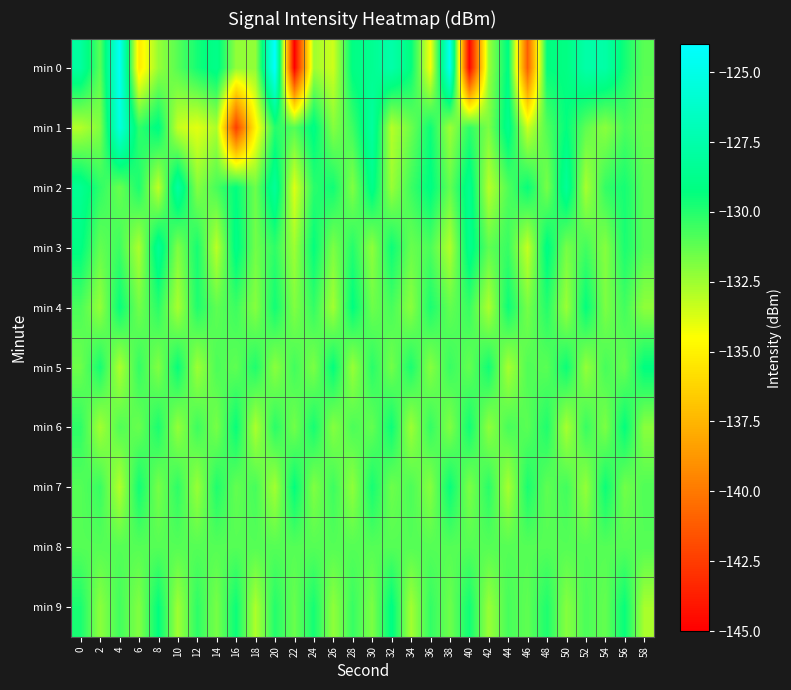

Reading right to left, what are all the values shown in this chart?

min 0: 58=-131.1	56=-129.7	54=-127.7	52=-127.6	50=-129.1	48=-129.3	46=-141.1	44=-129.1	42=-132.4	40=-144.9	38=-124.7	36=-134.3	34=-129.3	32=-127.5	30=-128.6	28=-129.1	26=-133.5	24=-132.5	22=-145.1	20=-124.1	18=-132.2	16=-132.2	14=-128.8	12=-129.7	10=-131.0	8=-132.4	6=-135.3	4=-124.5	2=-131.1	0=-128.0
min 1: 58=-131.4	56=-130.8	54=-132.1	52=-131.2	50=-129.3	48=-130.9	46=-133.4	44=-128.7	42=-131.8	40=-130.2	38=-132.5	36=-129.5	34=-131.5	32=-133.0	30=-128.0	28=-130.5	26=-132.0	24=-129.0	22=-131.0	20=-130.0	18=-134.9	16=-142.5	14=-132.8	12=-133.9	10=-133.3	8=-129.1	6=-130.2	4=-125.4	2=-131.9	0=-132.9
min 2: 58=-131.1	56=-129.7	54=-130.3	52=-132.7	50=-128.3	48=-131.7	46=-129.4	44=-130.9	42=-133.0	40=-128.6	38=-131.3	36=-129.1	34=-130.5	32=-132.4	30=-128.8	28=-131.9	26=-129.6	24=-130.1	22=-133.8	20=-128.2	18=-131.5	16=-129.3	14=-130.7	12=-132.0	10=-127.9	8=-133.2	6=-129.8	4=-131.4	2=-130.2	0=-128.5
min 3: 58=-131.0	56=-129.8	54=-132.0	52=-130.6	50=-131.7	48=-129.0	46=-133.3	44=-130.4	42=-131.2	40=-128.7	38=-132.9	36=-130.8	34=-131.4	32=-129.5	30=-132.2	28=-130.0	26=-131.8	24=-129.3	22=-132.5	20=-130.2	18=-131.6	16=-128.9	14=-133.1	12=-129.7	10=-131.9	8=-128.4	6=-132.8	4=-130.5	2=-131.3	0=-129.1
min 4: 58=-132.2	56=-130.6	54=-131.8	52=-129.3	50=-132.4	48=-130.0	46=-131.7	44=-129.5	42=-132.8	40=-130.4	38=-131.3	36=-129.8	34=-132.1	32=-130.7	30=-131.5	28=-129.2	26=-132.6	24=-130.3	22=-131.9	20=-129.6	18=-132.0	16=-130.5	14=-131.2	12=-129.9	10=-132.7	8=-130.1	6=-131.6	4=-129.4	2=-132.3	0=-130.8
min 5: 58=-129.2	56=-131.4	54=-130.7	52=-132.3	50=-129.5	48=-131.1	46=-130.9	44=-132.7	42=-129.6	40=-131.3	38=-130.4	36=-132.0	34=-129.8	32=-131.6	30=-130.1	28=-132.4	26=-129.3	24=-131.8	22=-130.6	20=-132.1	18=-129.9	16=-131.2	14=-130.8	12=-132.5	10=-129.4	8=-131.9	6=-130.3	4=-132.8	2=-129.7	0=-131.5
min 6: 58=-132.1	56=-129.3	54=-131.8	52=-130.4	50=-132.7	48=-129.9	46=-131.1	44=-130.7	42=-132.2	40=-129.6	38=-131.9	36=-130.3	34=-132.5	32=-129.5	30=-131.3	28=-130.8	26=-132.0	24=-129.7	22=-131.6	20=-130.1	18=-132.8	16=-129.4	14=-131.7	12=-130.5	10=-132.3	8=-129.8	6=-131.4	4=-130.9	2=-132.6	0=-130.2
min 7: 58=-130.9	56=-131.6	54=-129.5	52=-132.3	50=-130.6	48=-131.2	46=-129.8	44=-132.7	42=-130.1	40=-131.8	38=-129.4	36=-132.0	34=-130.8	32=-131.5	30=-129.7	28=-132.2	26=-130.5	24=-131.9	22=-129.3	20=-132.6	18=-130.7	16=-131.3	14=-129.9	12=-132.4	10=-130.2	8=-131.7	6=-129.6	4=-132.9	2=-130.4	0=-131.0
min 8: 58=-131.0	56=-131.0	54=-131.0	52=-131.0	50=-131.0	48=-131.0	46=-131.0	44=-131.0	42=-131.0	40=-131.0	38=-131.0	36=-131.0	34=-131.0	32=-131.0	30=-131.0	28=-131.0	26=-131.0	24=-131.0	22=-131.0	20=-131.0	18=-131.0	16=-131.0	14=-131.0	12=-131.0	10=-131.0	8=-131.0	6=-131.0	4=-131.0	2=-131.0	0=-131.0
min 9: 58=-132.7	56=-129.4	54=-131.3	52=-130.8	50=-132.0	48=-129.9	46=-131.2	44=-130.7	42=-132.4	40=-129.6	38=-131.5	36=-130.3	34=-132.6	32=-129.1	30=-131.8	28=-130.4	26=-132.2	24=-129.7	22=-131.4	20=-130.0	18=-132.8	16=-129.5	14=-131.7	12=-130.2	10=-132.5	8=-129.3	6=-131.9	4=-130.6	2=-132.1	0=-129.8